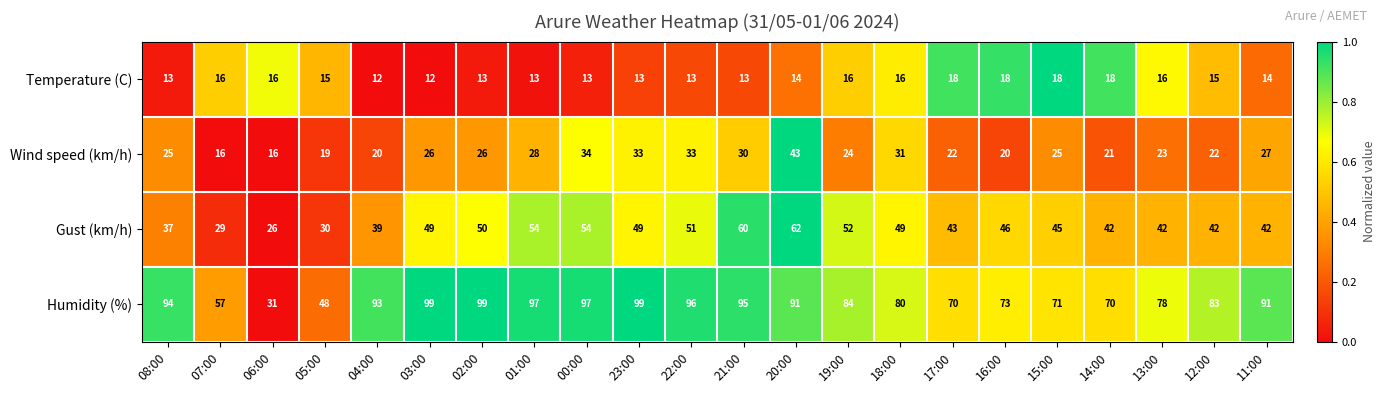

Rank the series at 00:00 from highest to lowest value.

Humidity (%), Gust (km/h), Wind speed (km/h), Temperature (C)